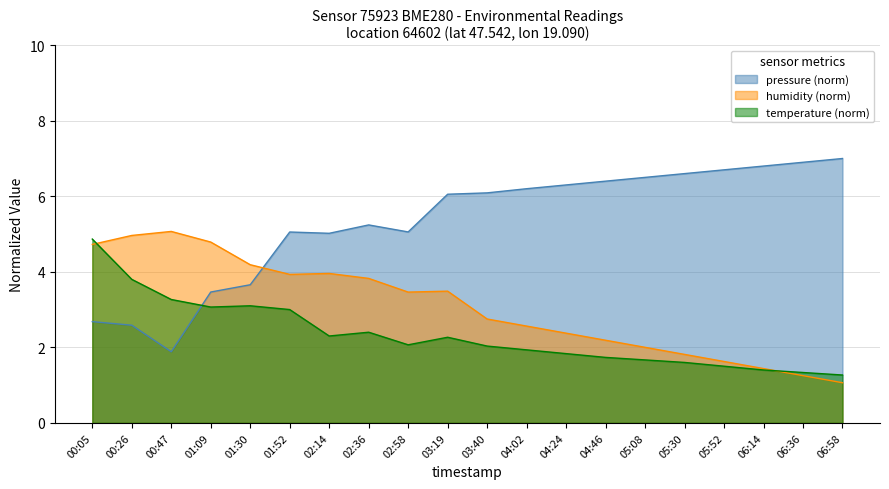

Reading left to right, what are all the values shown in this chart?

pressure: 00:05=2.7	00:26=2.6	00:47=1.9	01:09=3.5	01:30=3.7	01:52=5.1	02:14=5.0	02:36=5.2	02:58=5.1	03:19=6.1	03:40=6.1	04:02=6.2	04:24=6.3	04:46=6.4	05:08=6.5	05:30=6.6	05:52=6.7	06:14=6.8	06:36=6.9	06:58=7.0
humidity: 00:05=4.7	00:26=5.0	00:47=5.1	01:09=4.8	01:30=4.2	01:52=3.9	02:14=4.0	02:36=3.8	02:58=3.5	03:19=3.5	03:40=2.7	04:02=2.6	04:24=2.4	04:46=2.2	05:08=2.0	05:30=1.8	05:52=1.6	06:14=1.4	06:36=1.3	06:58=1.1
temperature: 00:05=4.9	00:26=3.8	00:47=3.3	01:09=3.1	01:30=3.1	01:52=3.0	02:14=2.3	02:36=2.4	02:58=2.1	03:19=2.3	03:40=2.0	04:02=1.9	04:24=1.8	04:46=1.7	05:08=1.7	05:30=1.6	05:52=1.5	06:14=1.4	06:36=1.3	06:58=1.3